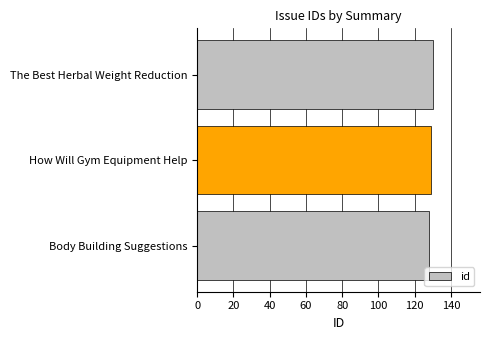

How many bars are there in total?

3